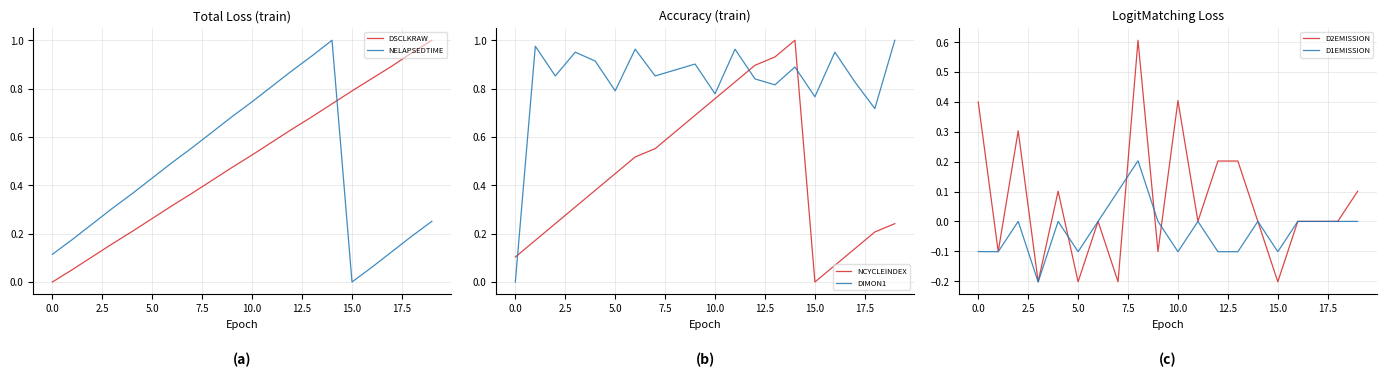

What is the highest value of the DSCLKRAW series?

1.0